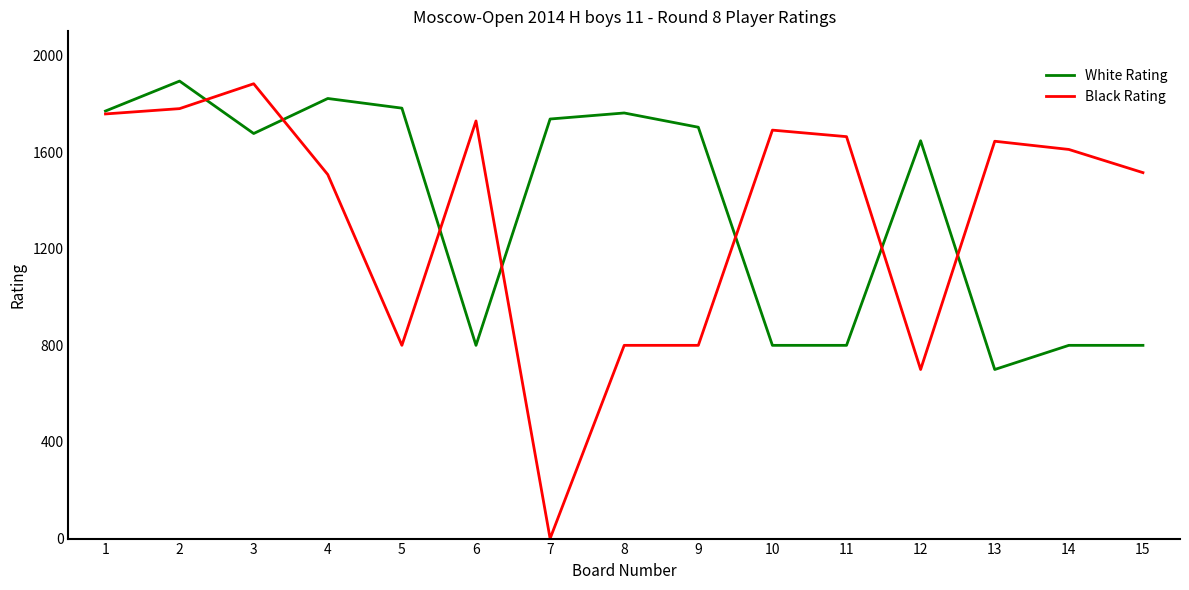

What is the difference between the Black Rating values at 1 and 15?

243